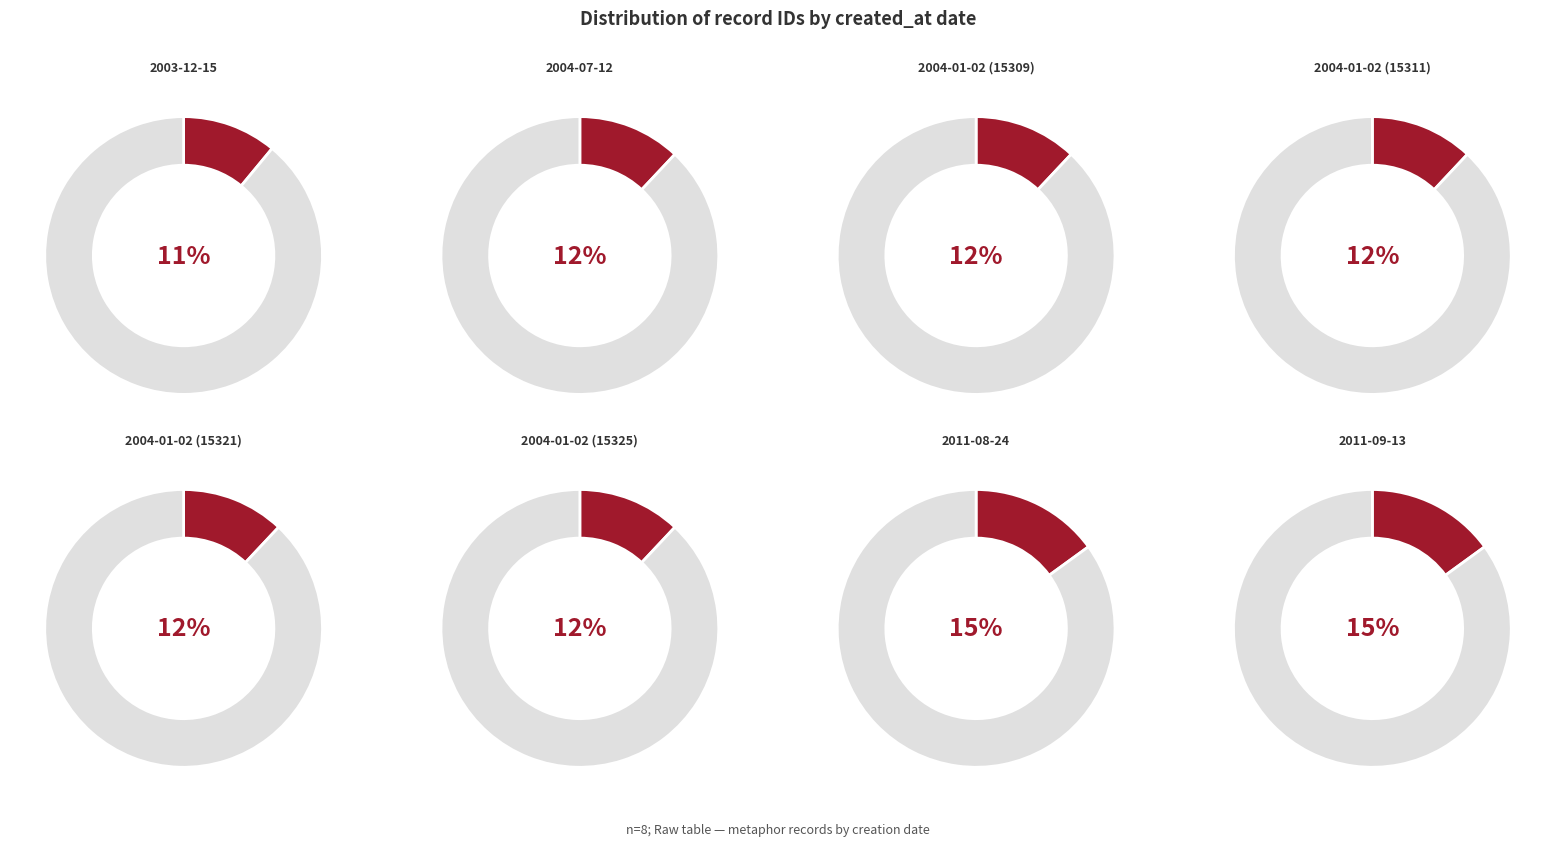

Which category has the biggest portion of the pie?

2011-09-13